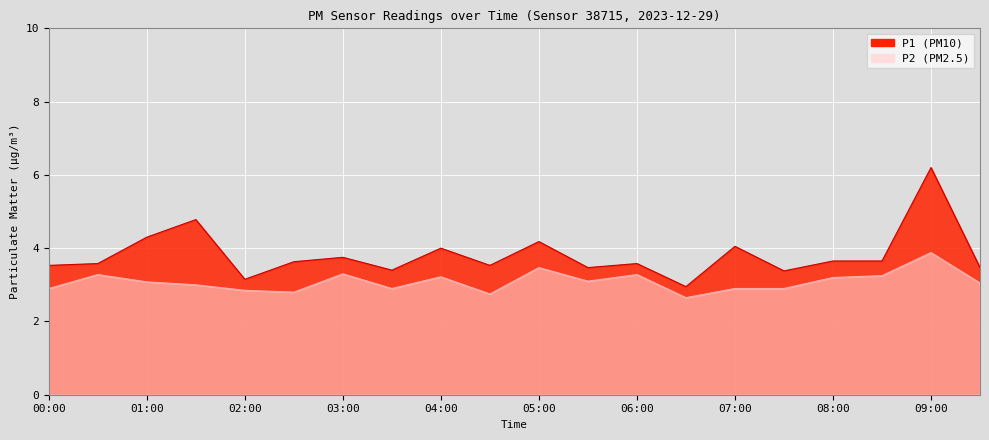

What is the maximum value shown in the chart?

6.2